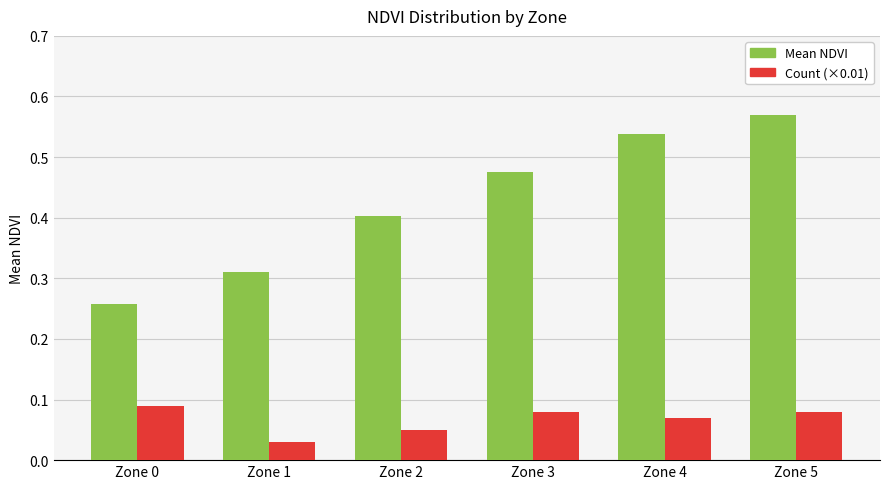

Which label corresponds to the largest value in the chart?

Zone 5